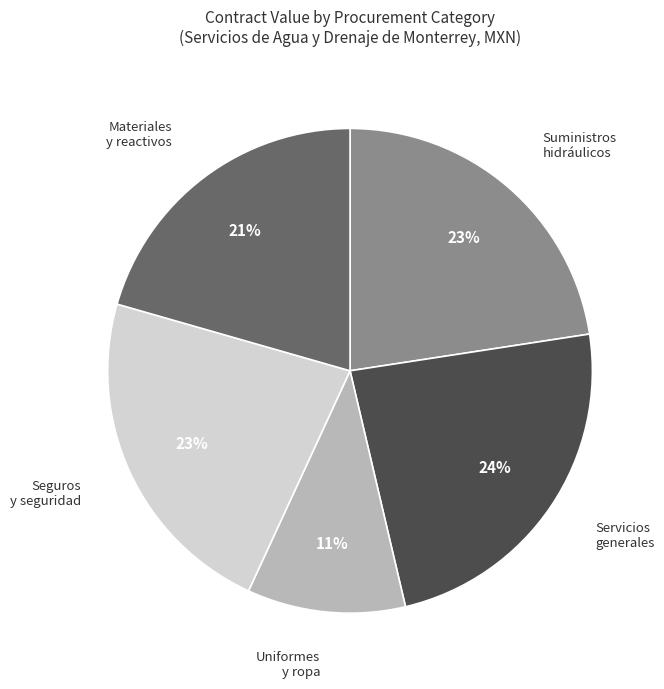

Do Servicios generales and Seguros y seguridad together represent more than half of the pie?

No